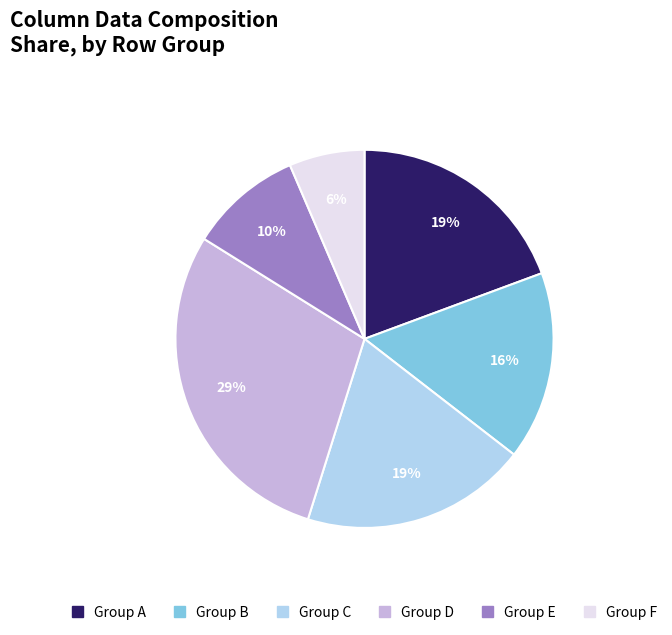

Does any single category account for the majority?

No